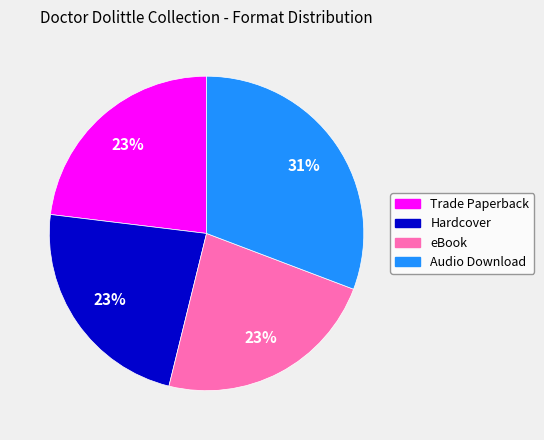

Count the number of slices in the pie.

4